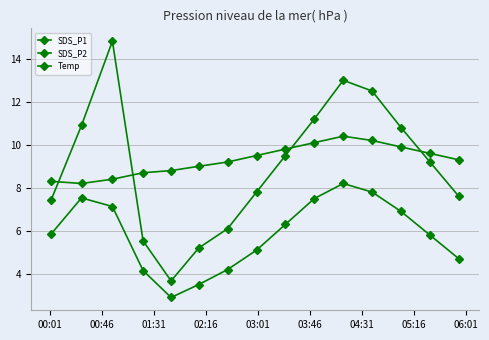

True or false: Temp and SDS_P2 cross at least once.

False